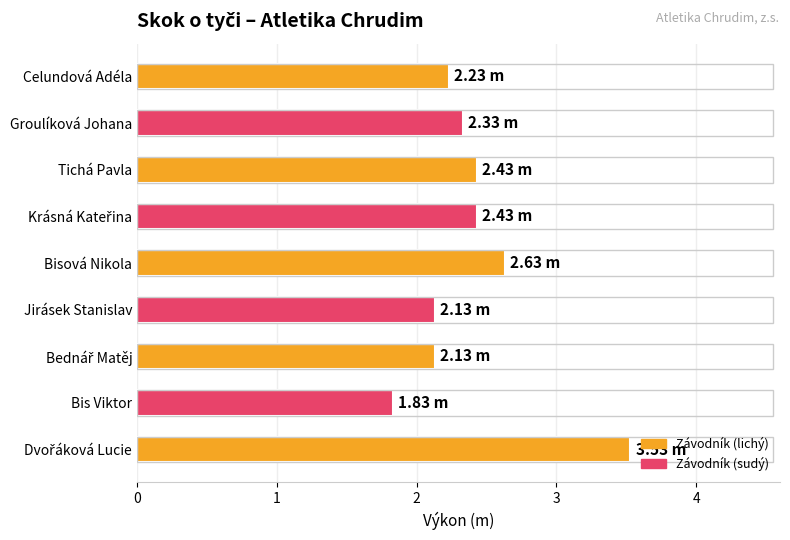

What is the sum of all values?

21.7